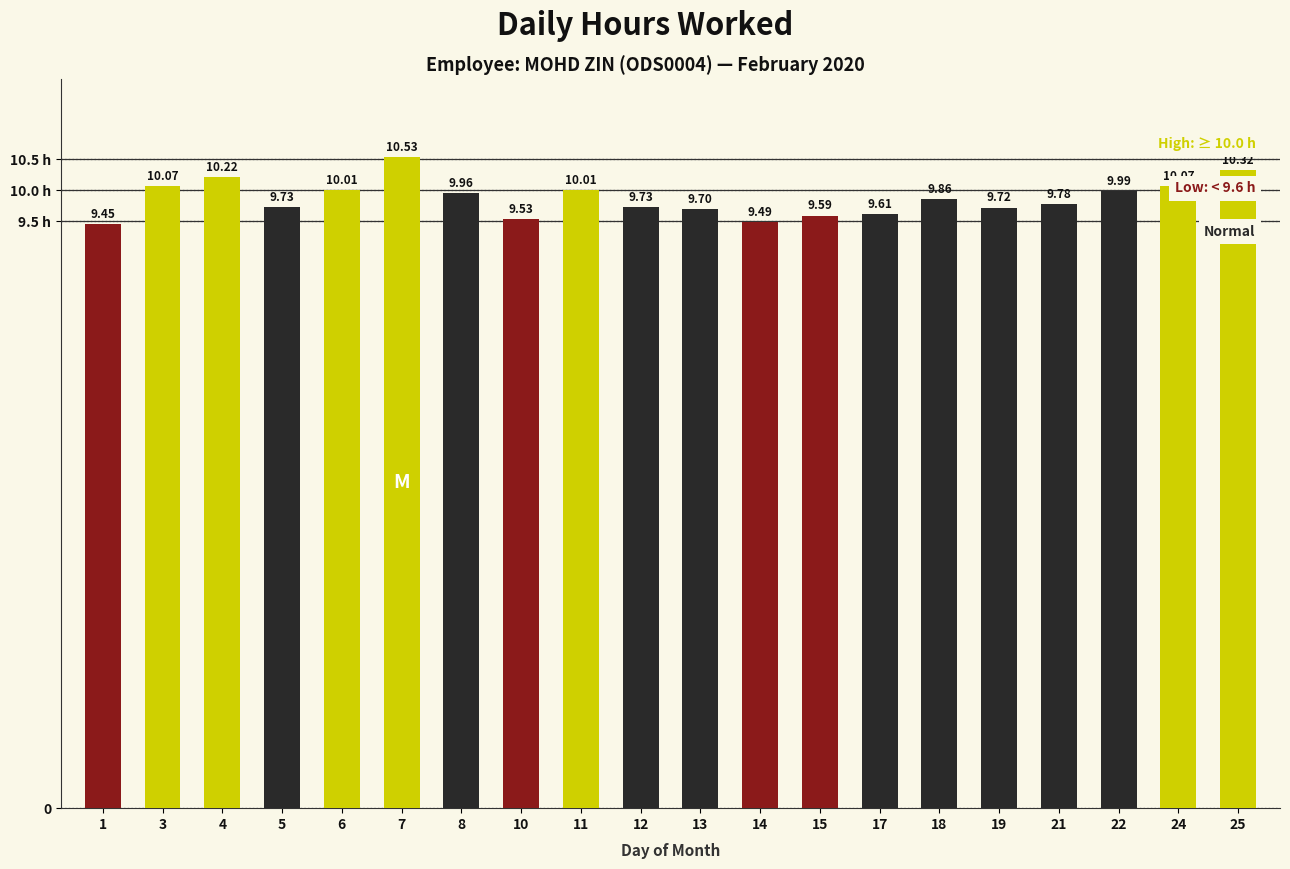

What is the value of the 20th bar from the left?

10.3